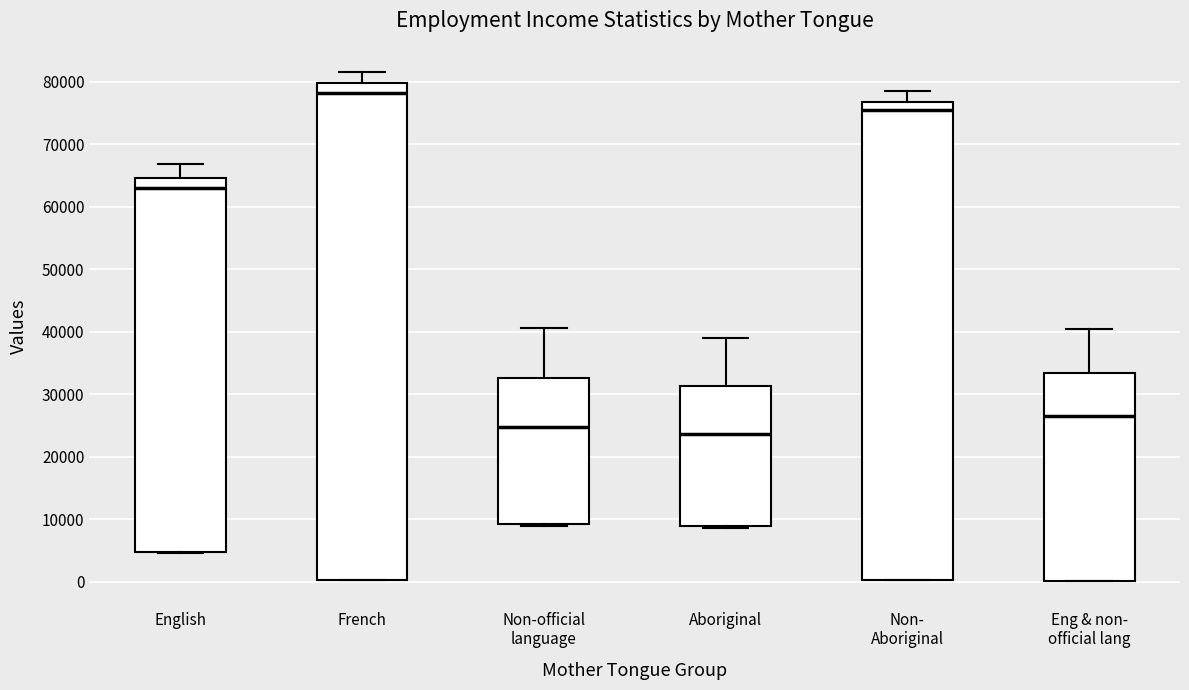

Reading left to right, transcribe this box plot: for each box, give where its median line is, the range the box spans, and where its two whiskers end, as read against the y-axis. The values are not printed on the chart, so give them approximately, as read against the axis.

English: median 63000, box 5000 to 65000, whiskers 5000 to 67000
French: median 78000, box 0 to 80000, whiskers 0 to 82000
Non-official language: median 25000, box 9000 to 33000, whiskers 9000 (just below the box's lower edge) to 41000
Aboriginal: median 24000, box 9000 to 31000, whiskers 9000 (just below the box's lower edge) to 39000
Non- Aboriginal: median 75000, box 0 to 77000, whiskers 0 to 79000
Eng & non- official lang: median 27000, box 0 to 33000, whiskers 0 to 41000